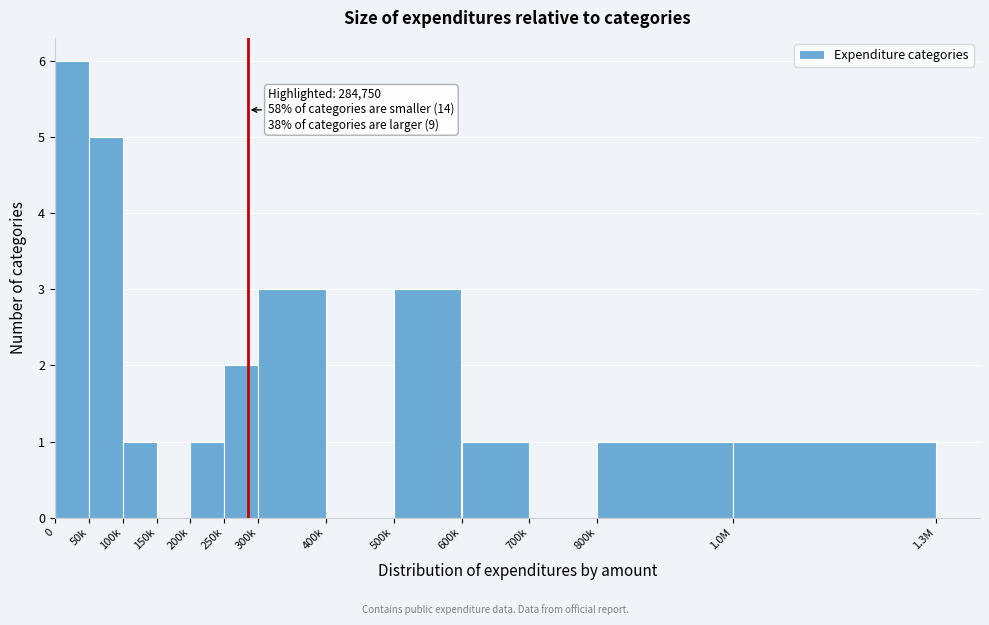

Reading right to left, list all the values displayed in this chart.

1.0M=1	800k=1	700k=0	600k=1	500k=3	400k=0	300k=3	250k=2	200k=1	150k=0	100k=1	50k=5	0=6